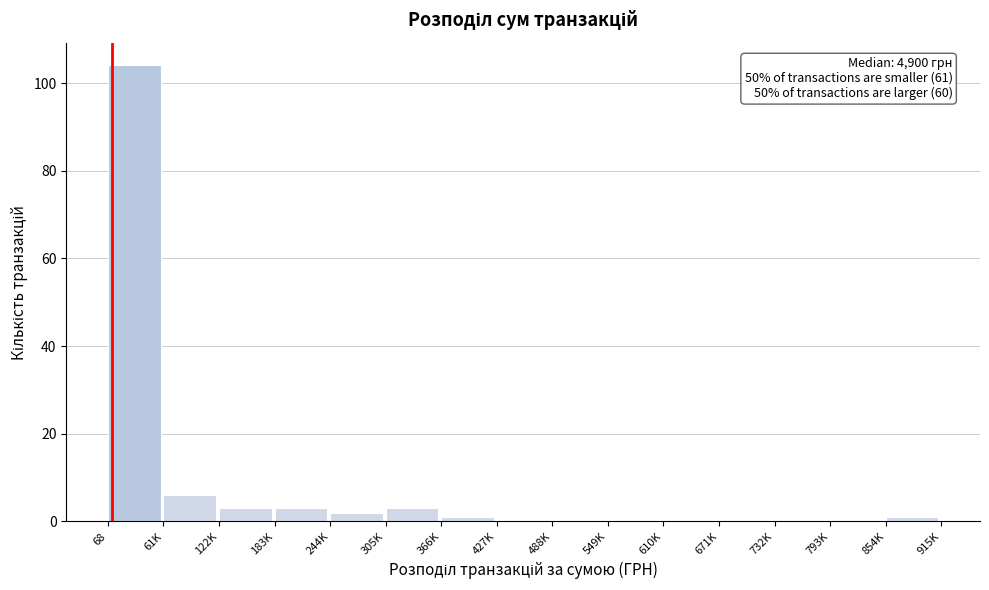

Reading right to left, list all the values displayed in this chart.

854K=1	793K=0	732K=0	671K=0	610K=0	549K=0	488K=0	427K=0	366K=1	305K=3	244K=2	183K=3	122K=3	61K=6	68=104